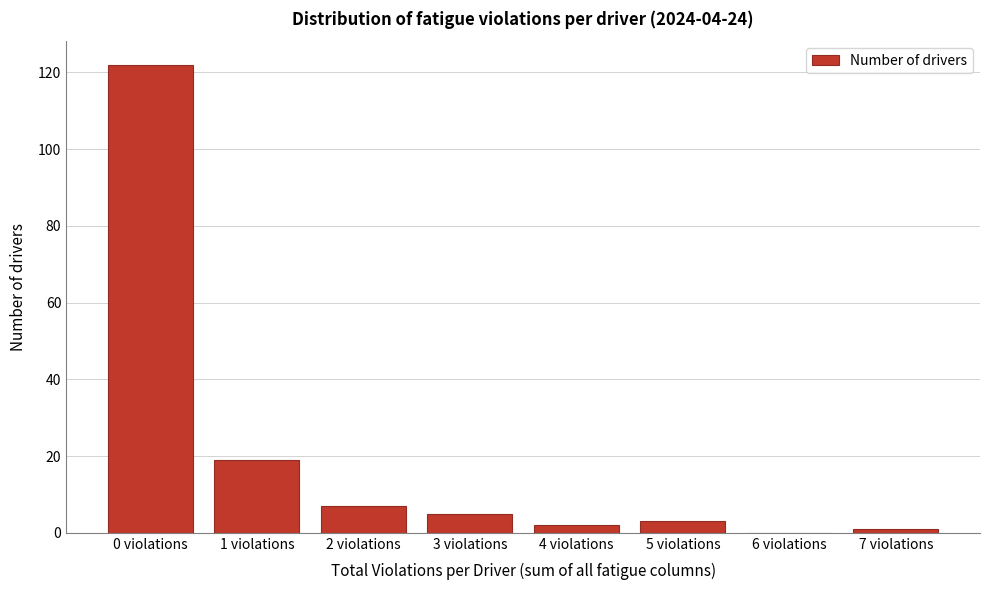

Reading right to left, transcribe all the data shown in this chart.

7 violations=1	6 violations=0	5 violations=3	4 violations=2	3 violations=5	2 violations=7	1 violations=19	0 violations=122